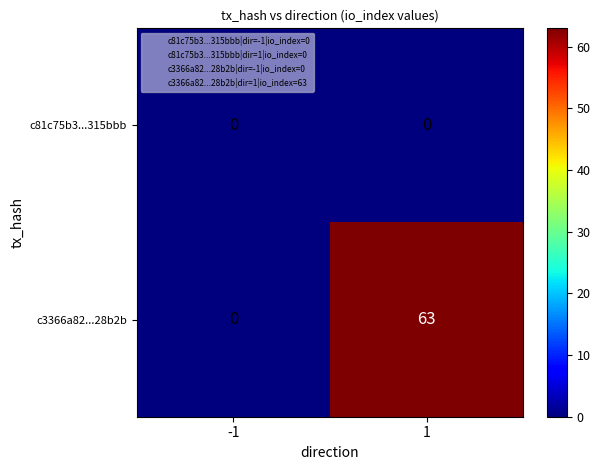

The c81c75b3...315bbb series shows 0 at -1. True or false?

True